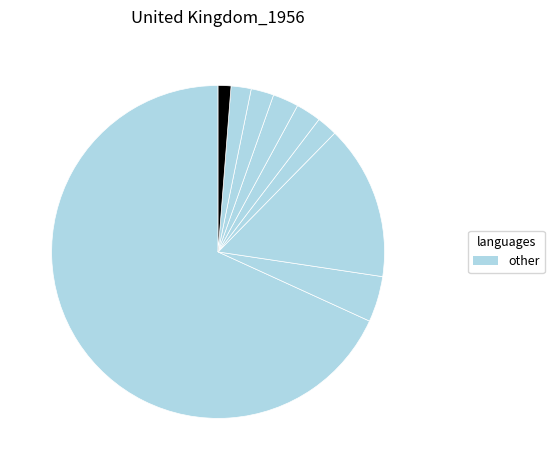

How many slices are in this pie chart?

9